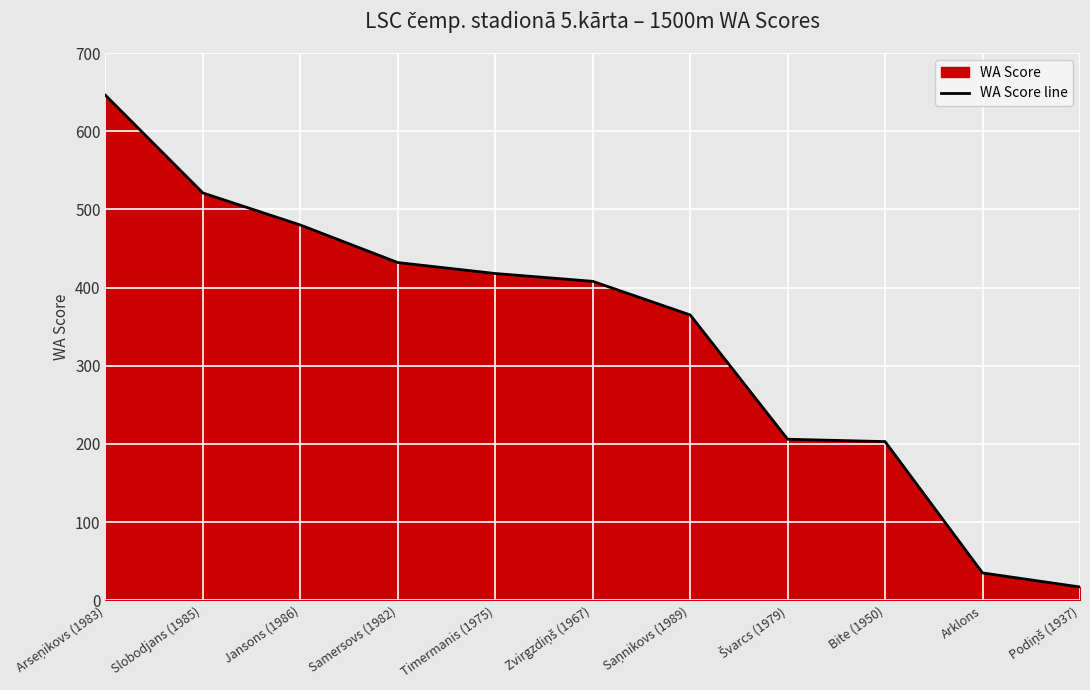

How many lines are shown in the chart?

1